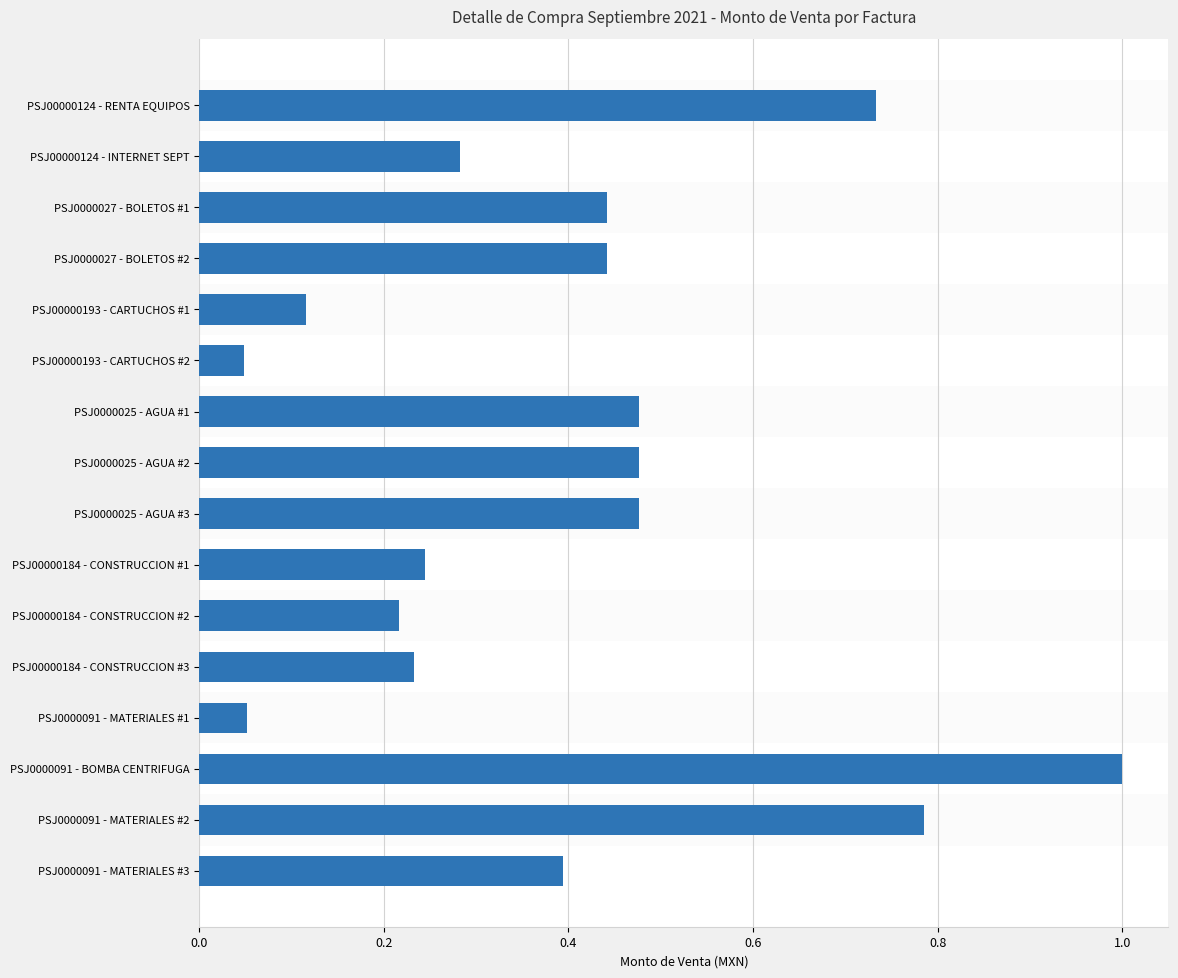

Between PSJ0000025 - AGUA #2 and PSJ0000091 - MATERIALES #1, which is larger?

PSJ0000025 - AGUA #2